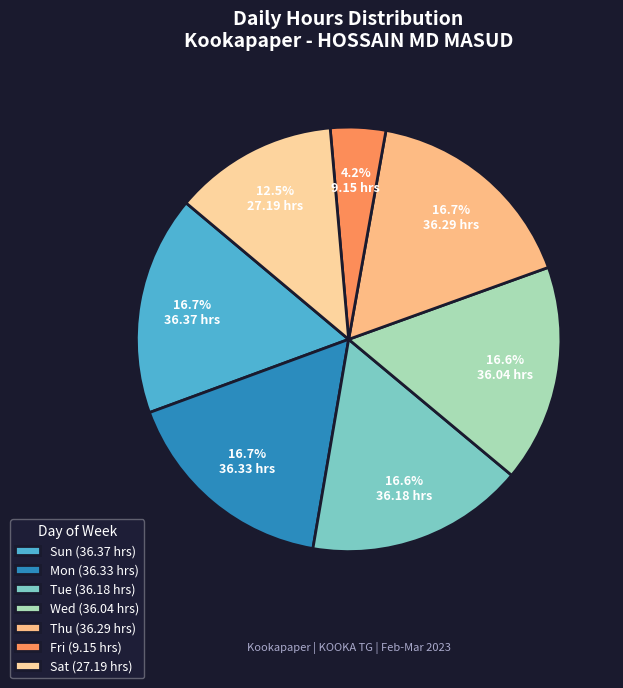

Does any single category account for the majority?

No